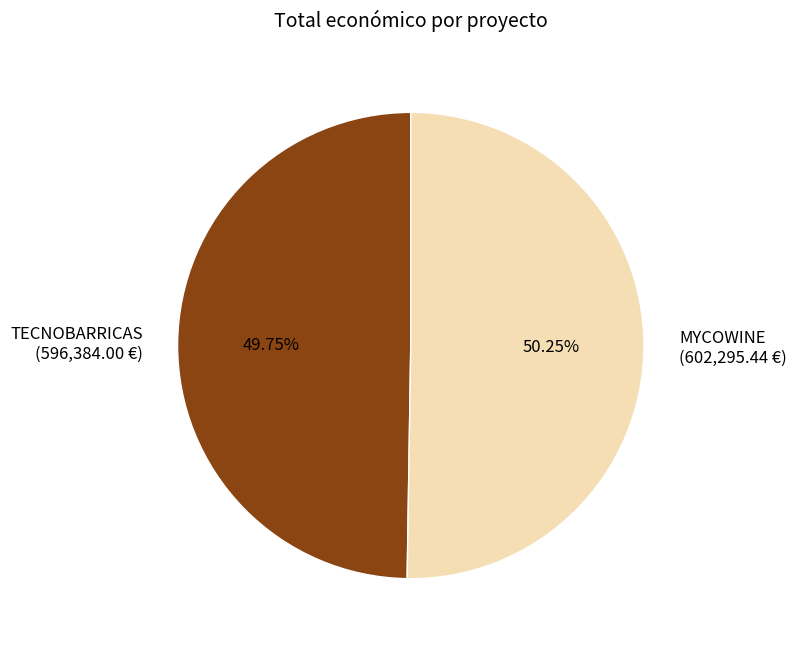

True or false: TECNOBARRICAS accounts for 50% of the total.

True